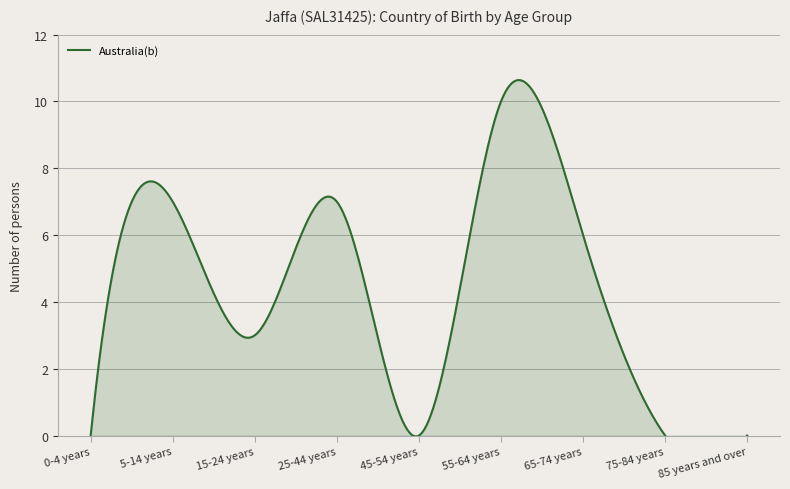

What is the maximum value shown in the chart?

10